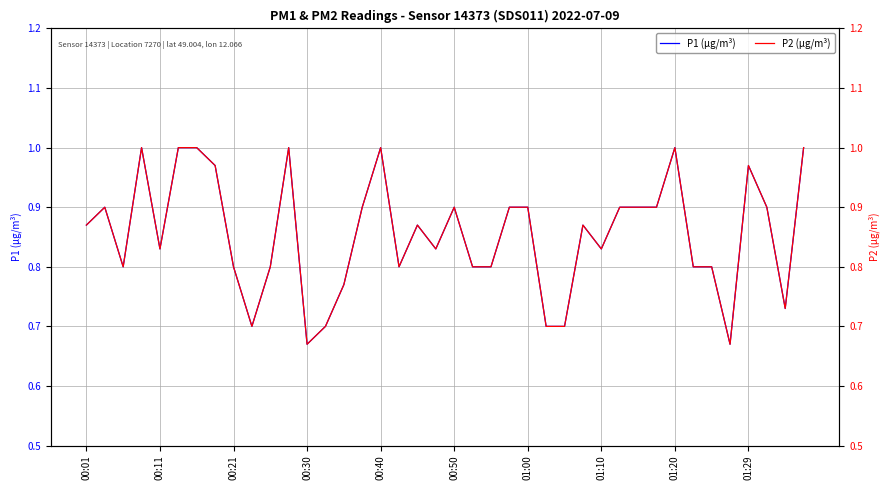

At how many categories does at least one series exceed 0?

40